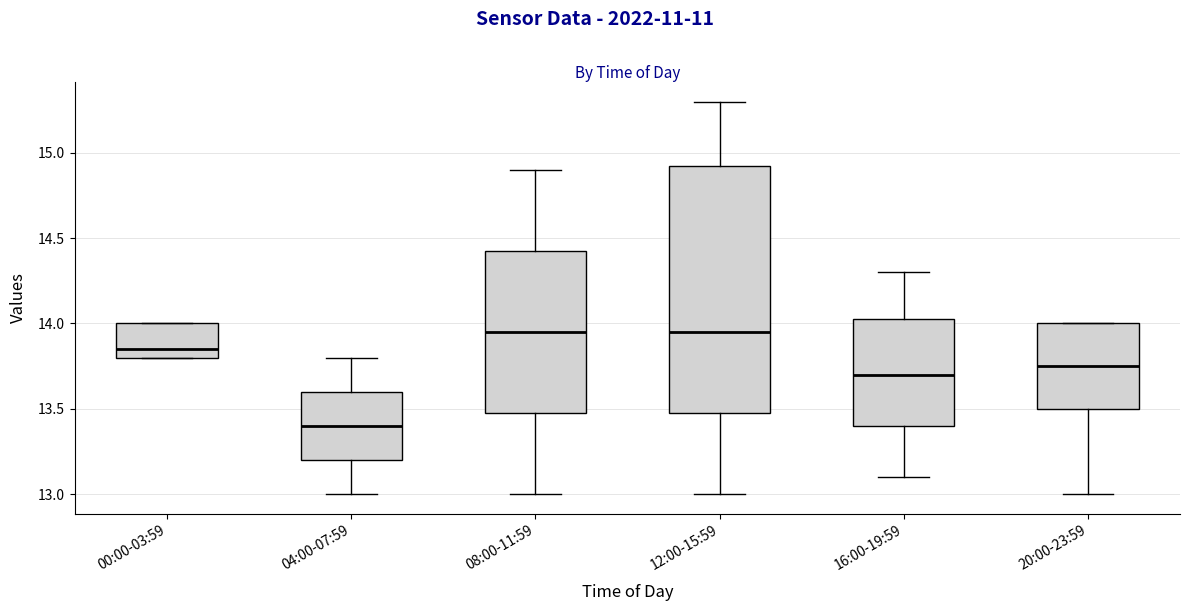

Where is the lower edge of the box for 00:00-03:59 on the y-axis? The values are not printed on the chart, so give them approximately, as read against the axis.

13.80